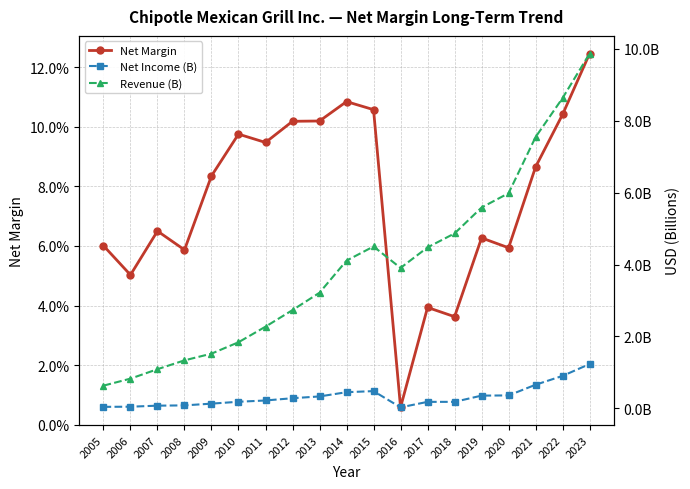

What is the value of the Net Income (B) point at the 9th from the left?

0.3